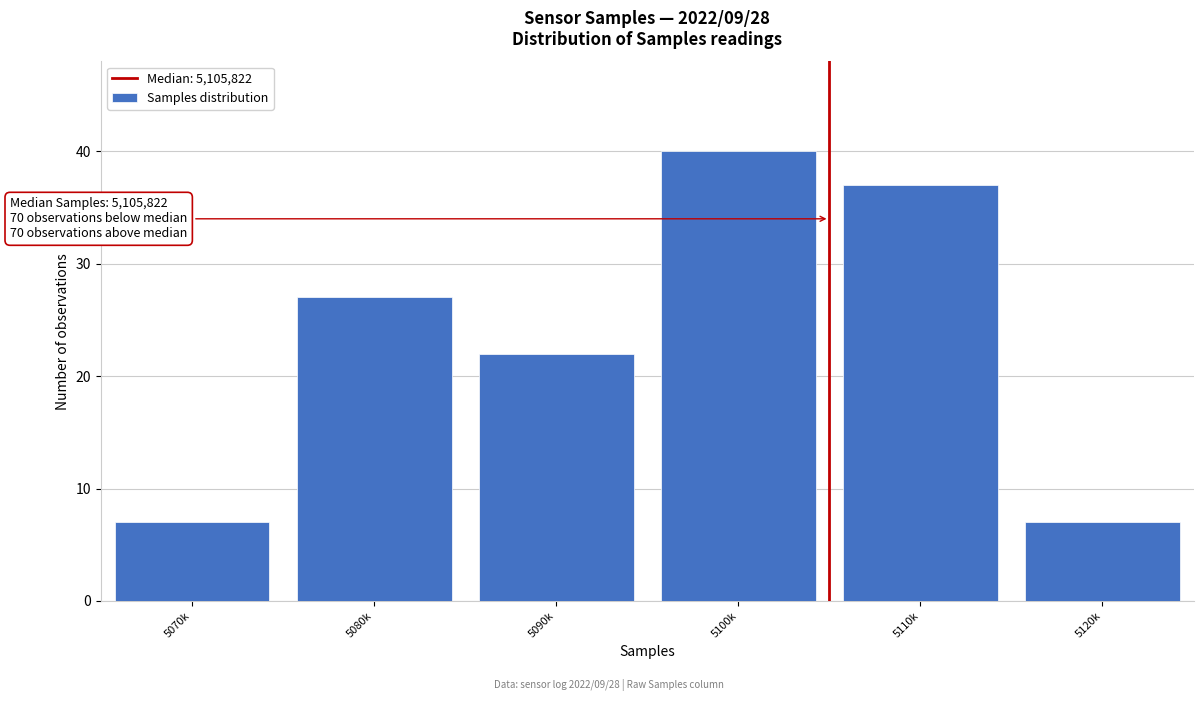

Reading left to right, what are all the values shown in this chart?

7	27	22	40	37	7